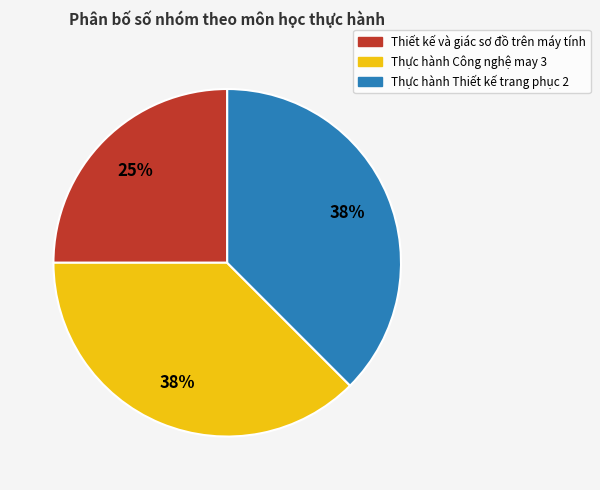

How many slices are in this pie chart?

3